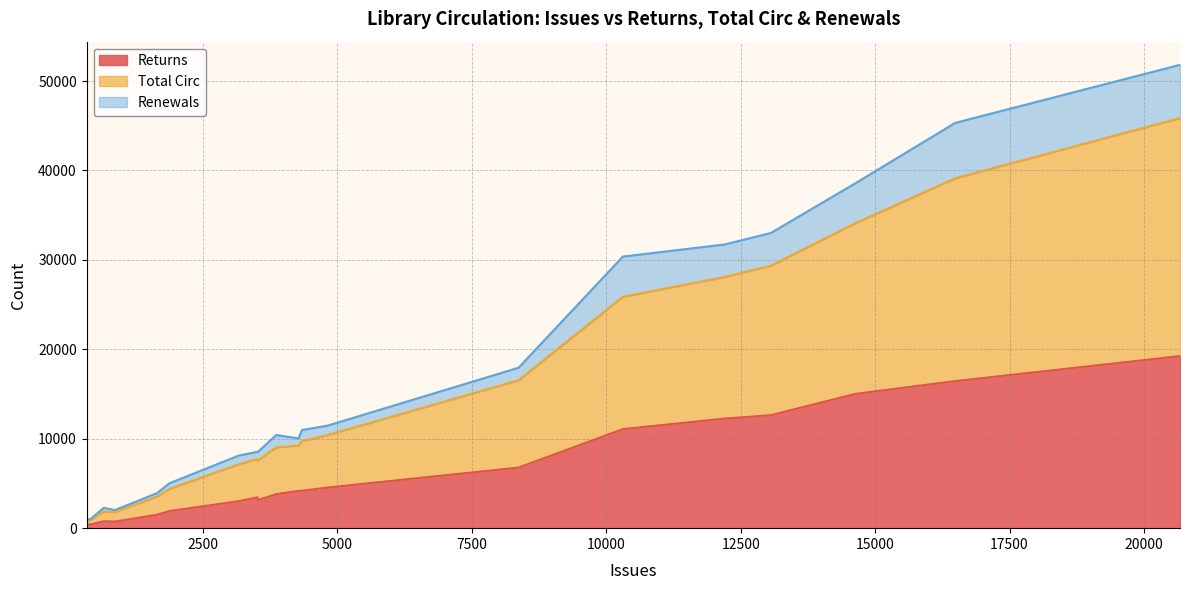

Does the chart display data point markers on the line(s)?

No